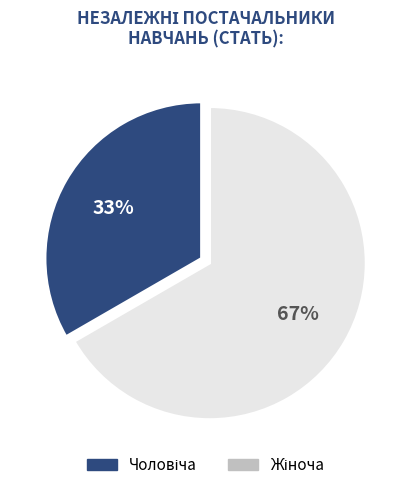

Is there a majority slice in this chart?

Yes